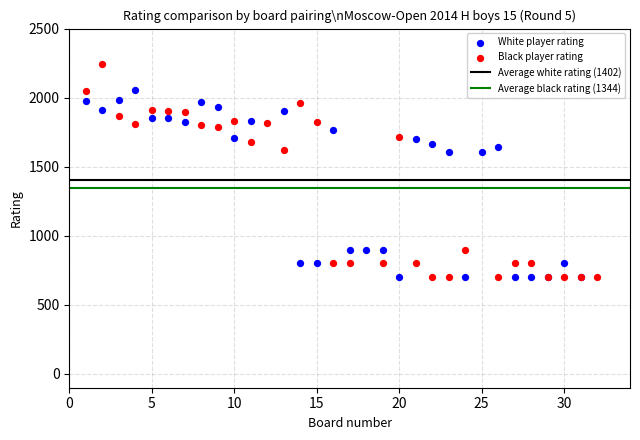

Which series contains the highest Y value?

Black player rating